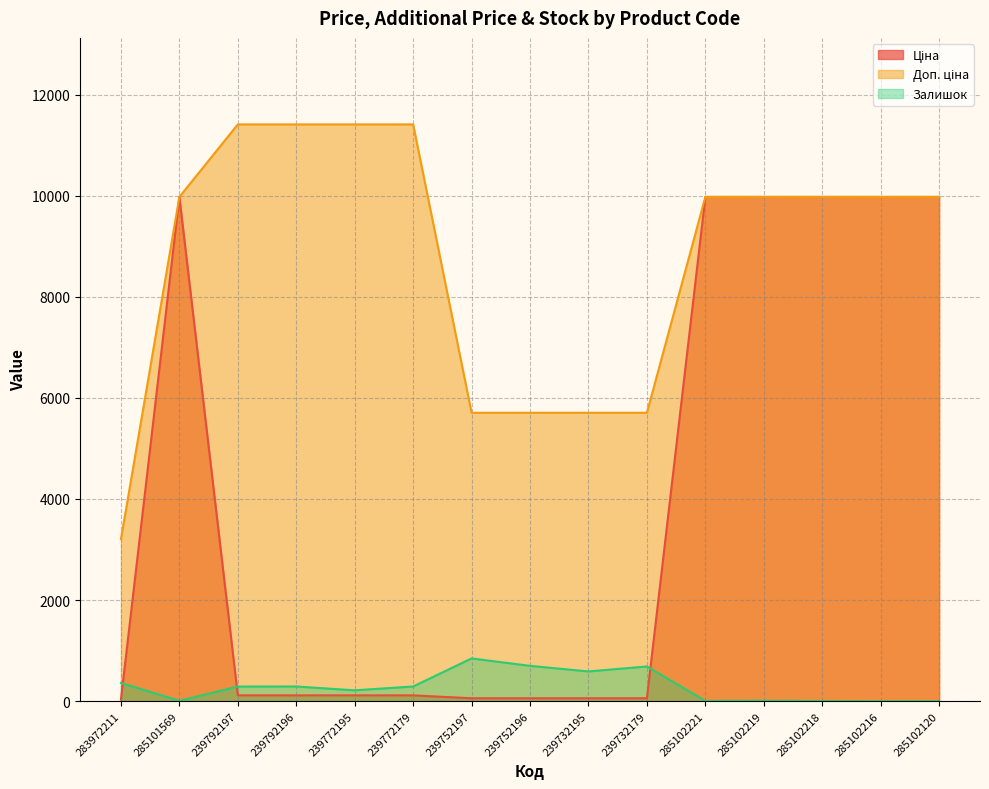

True or false: Доп. ціна has more than 2 interior local peaks.

False